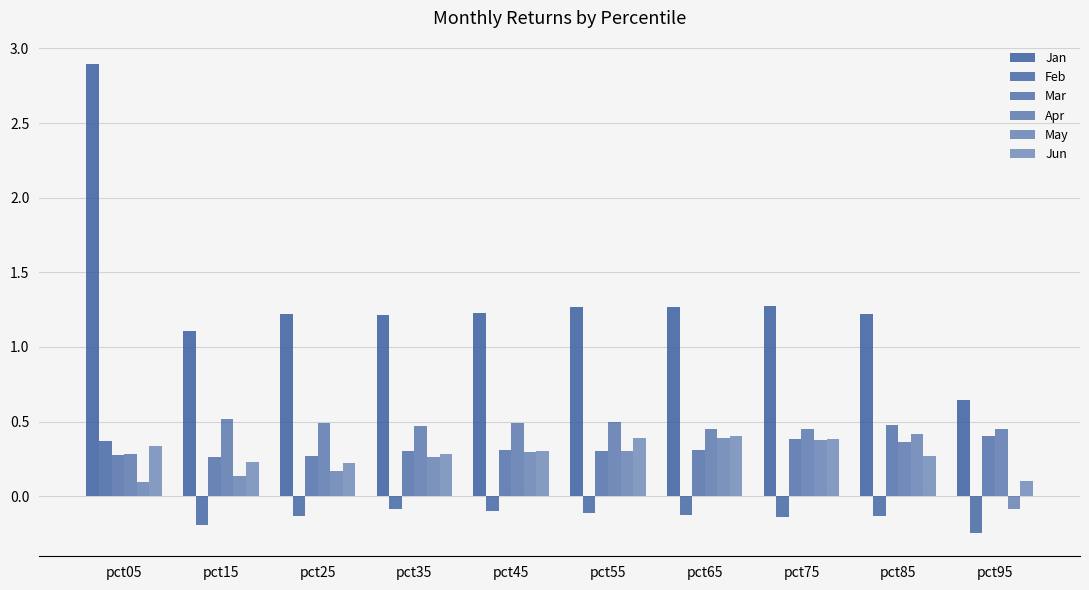

What is the smallest value displayed?

-0.2